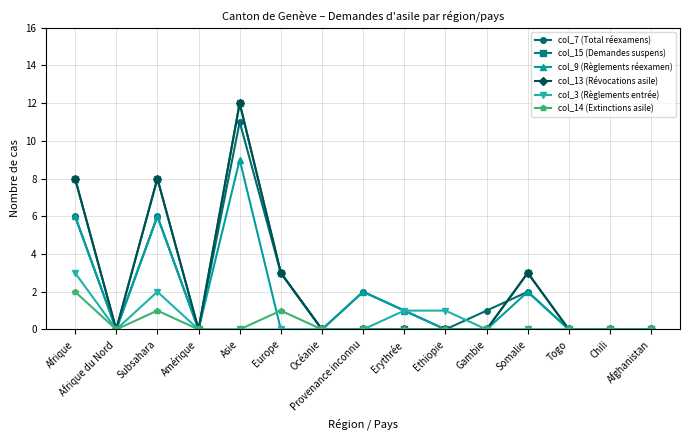

Is this an area chart (filled region under the line)?

No